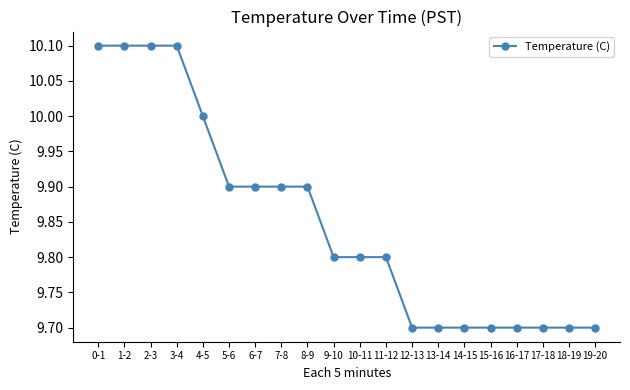

Is it true that the value at 3-4 is 10.1?

True